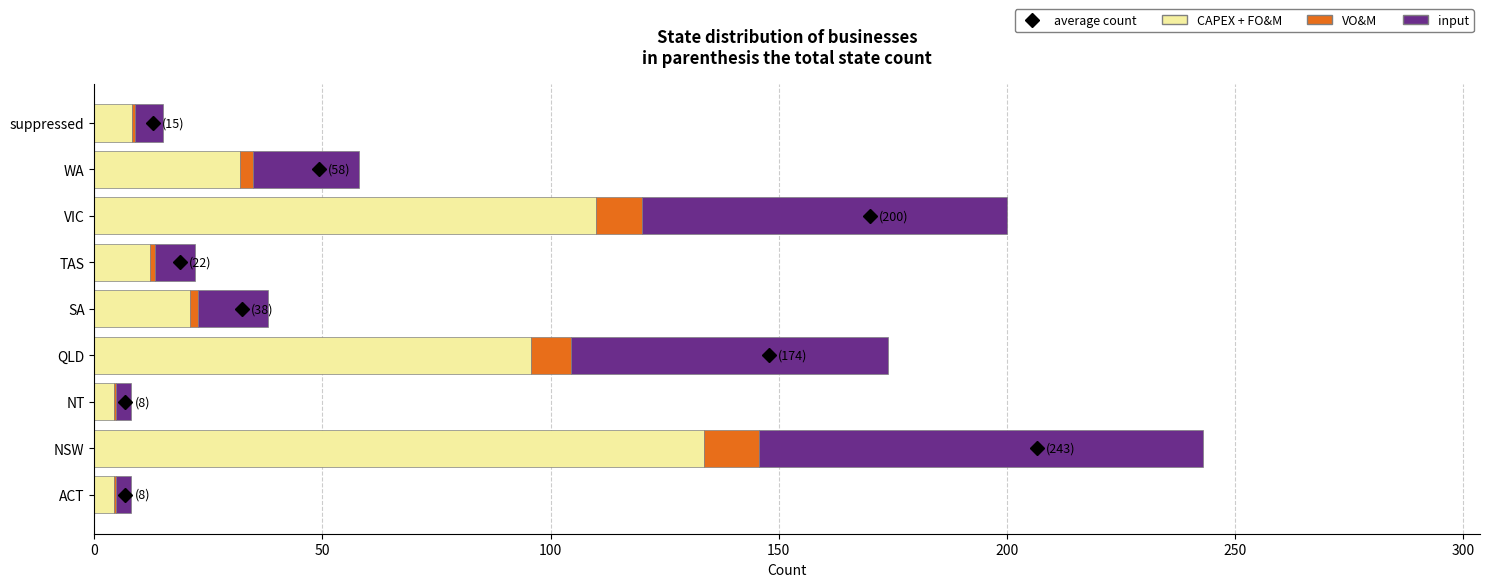

Is it true that CAPEX + FO&M equals 8.2 at suppressed?

True